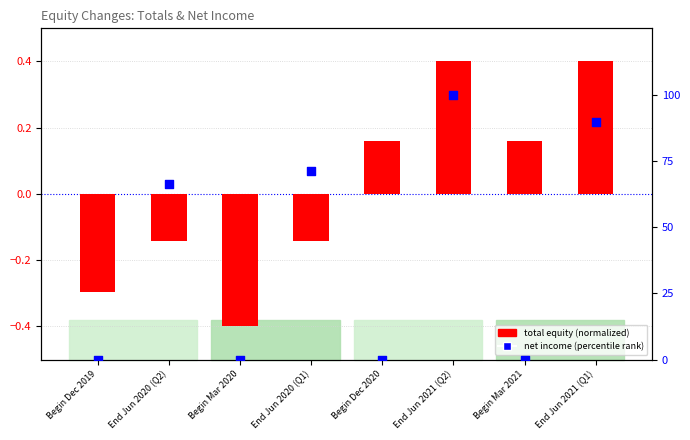

At which category is the sum across all series the highest?

End Jun 2021 (Q2)